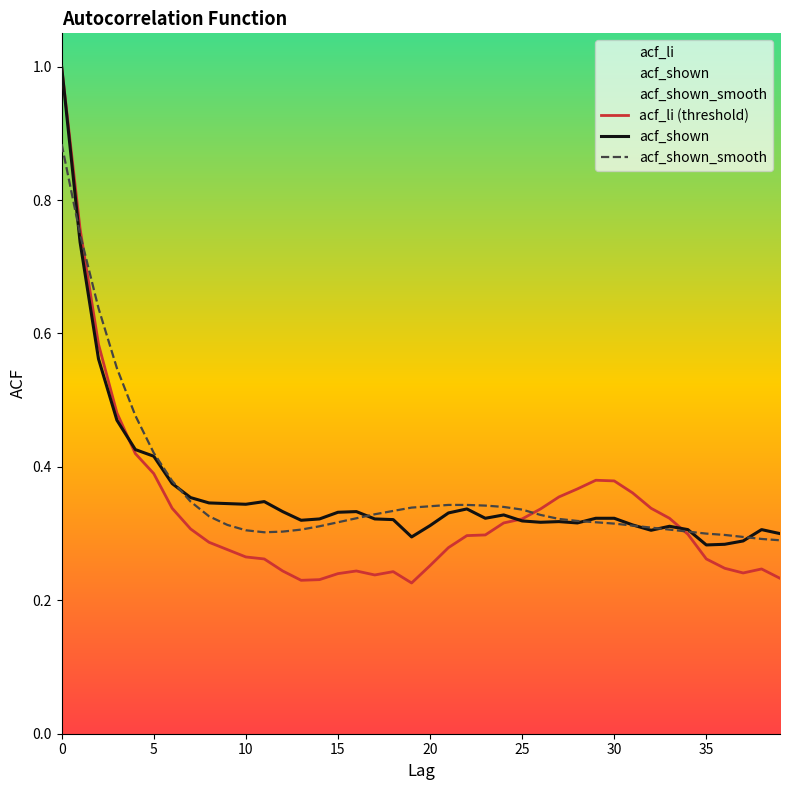

What is the sum of all acf_shown values?

14.5